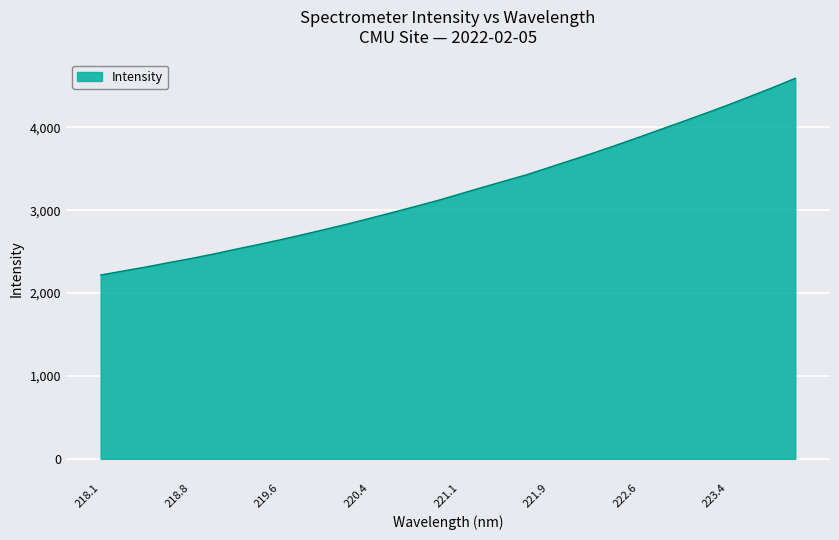

What is the minimum value shown in the chart?

2218.3